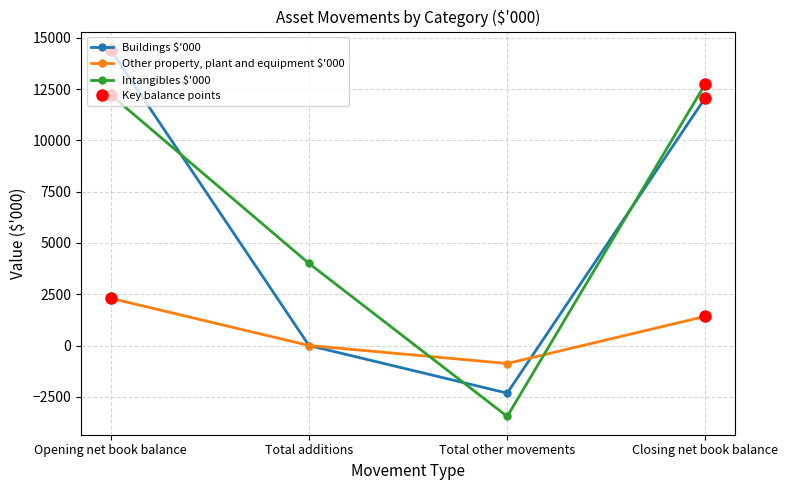

What is the difference between the second highest and second lowest values in the Intangibles $'000 series?

8222